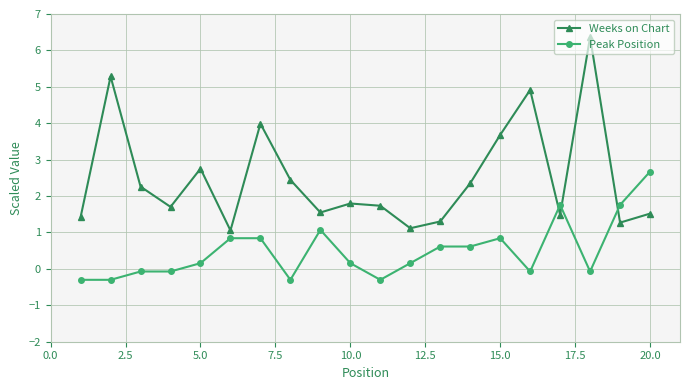

What is the difference between the maximum and minimum values in the Weeks on Chart series?

5.3